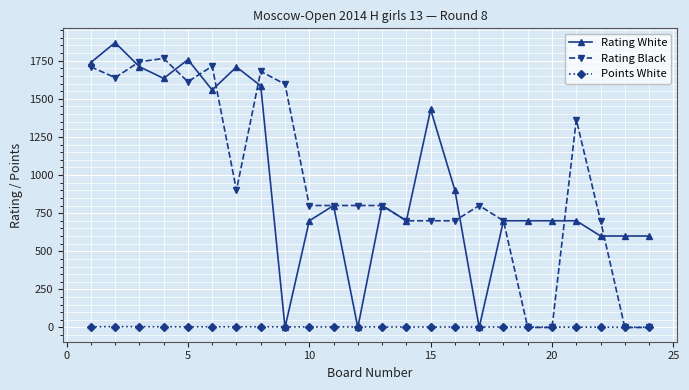

At how many categories does at least one series exceed 488?

24